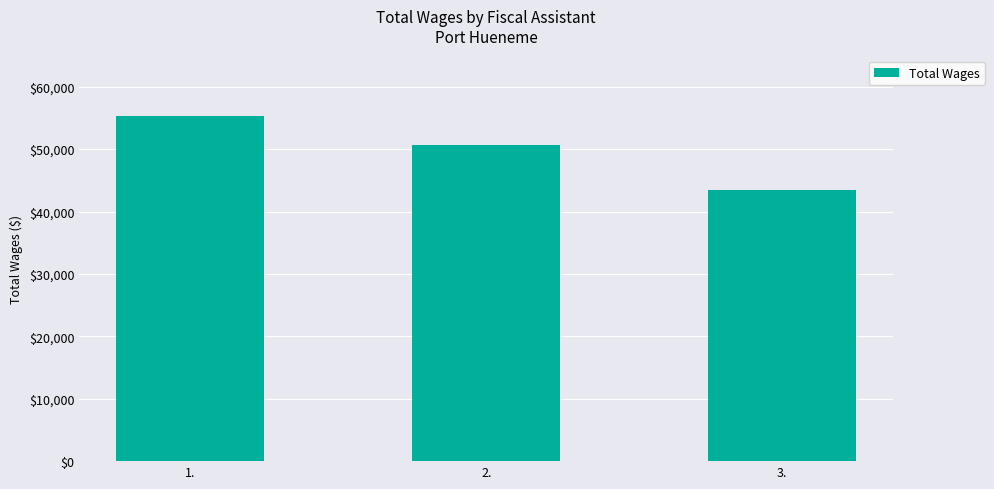

Does the chart contain stacked bars?

No